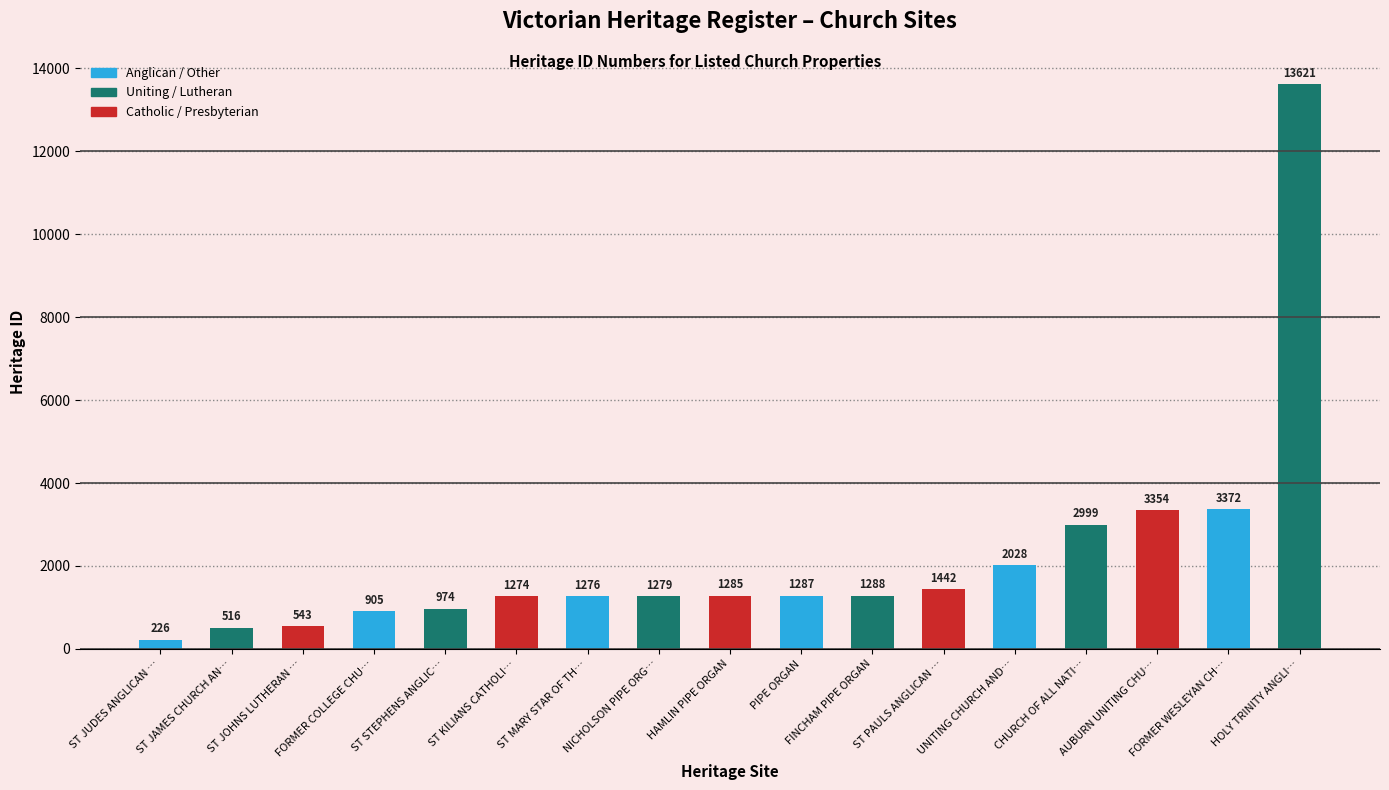

Rank the categories by value from highest to lowest.

HOLY TRINITY ANGLI…, FORMER WESLEYAN CH…, AUBURN UNITING CHU…, CHURCH OF ALL NATI…, UNITING CHURCH AND…, ST PAULS ANGLICAN …, FINCHAM PIPE ORGAN, PIPE ORGAN, HAMLIN PIPE ORGAN, NICHOLSON PIPE ORG…, ST MARY STAR OF TH…, ST KILIANS CATHOLI…, ST STEPHENS ANGLIC…, FORMER COLLEGE CHU…, ST JOHNS LUTHERAN …, ST JAMES CHURCH AN…, ST JUDES ANGLICAN …